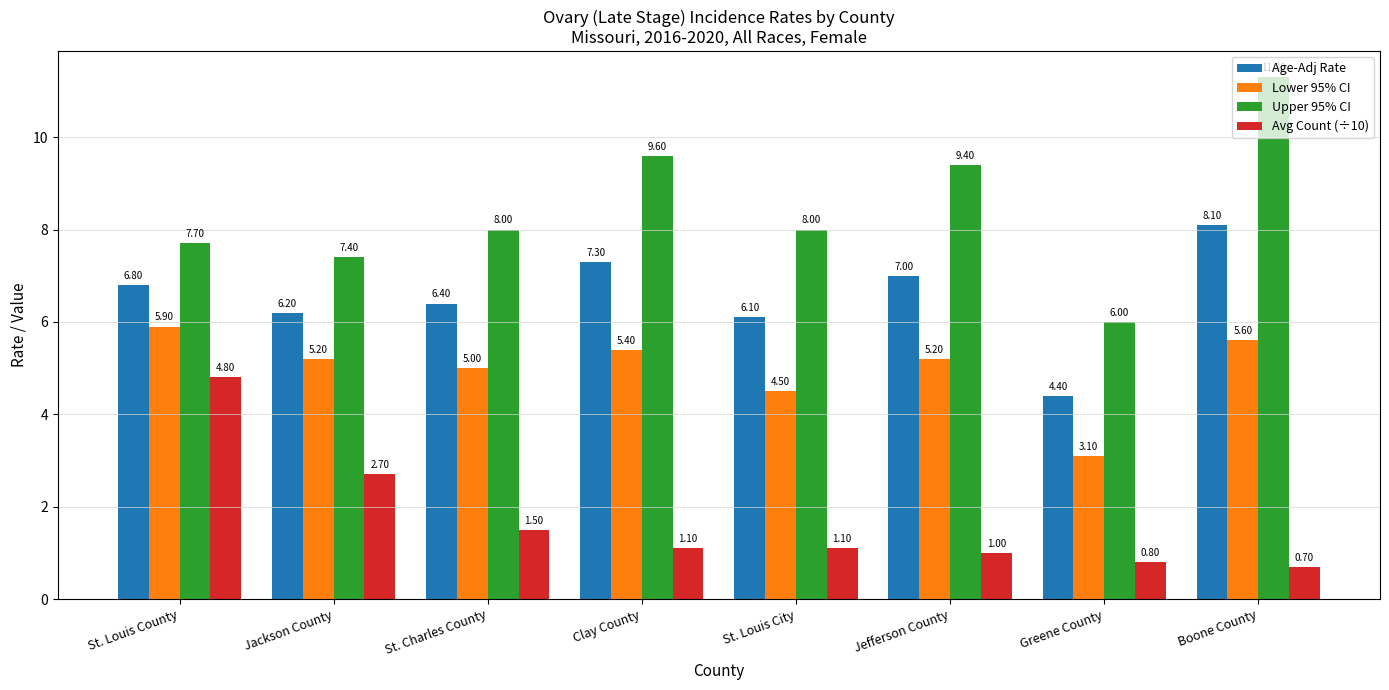

Count the number of categories in the chart.

8